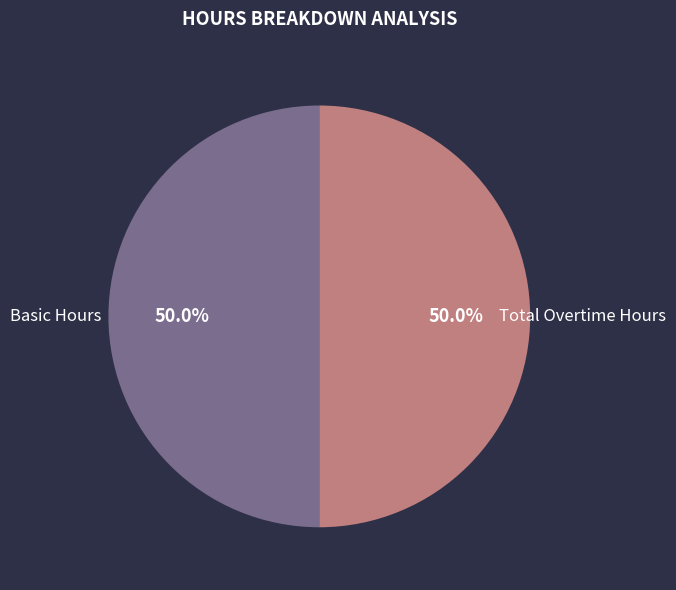

To the nearest percent, what is the difference between the largest and smallest slice percentages?

0%